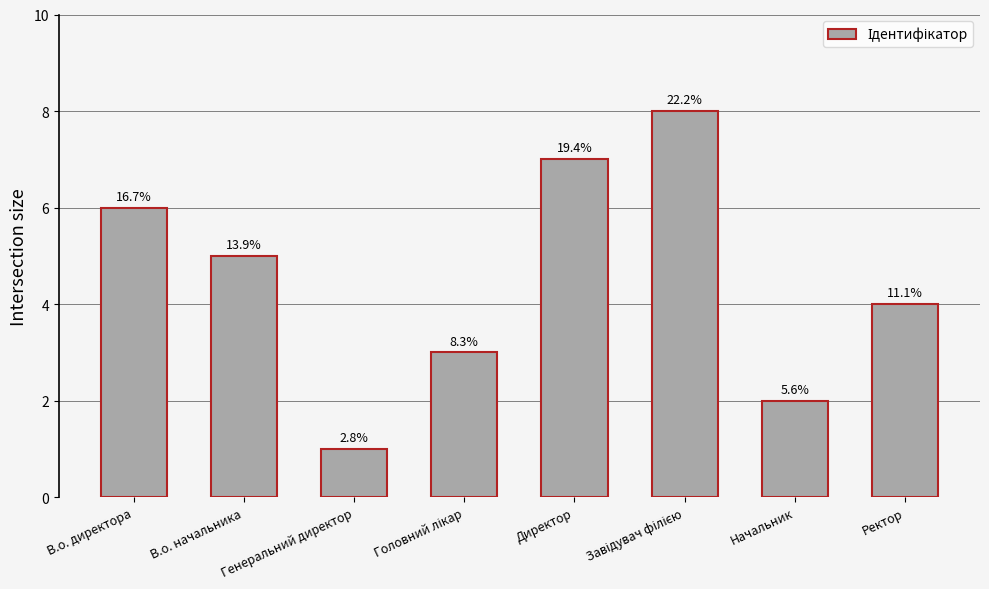

Between Ректор and Головний лікар, which is larger?

Ректор